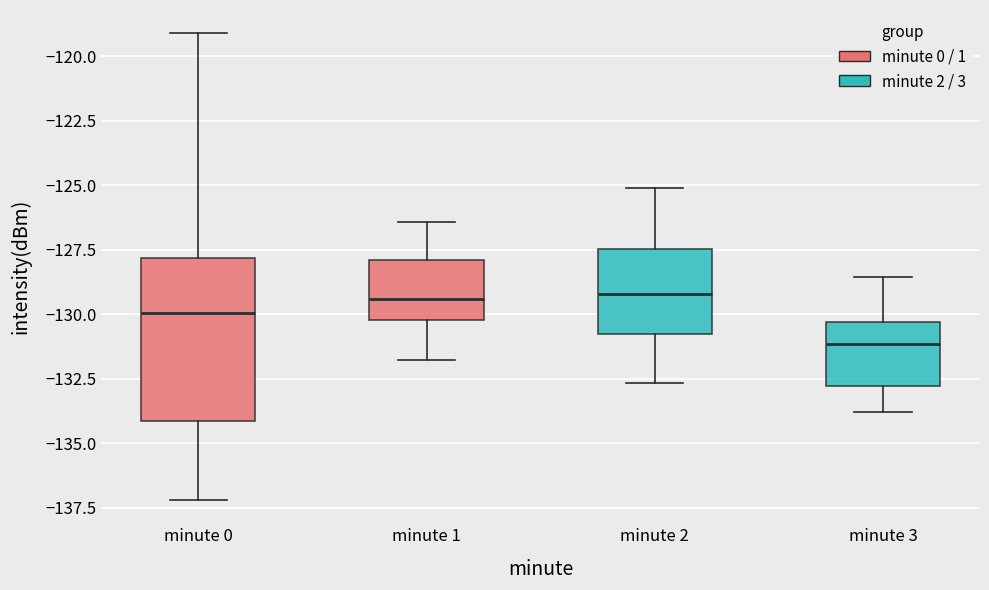

Where does the median line of the box for minute 2 sit on the y-axis? The values are not printed on the chart, so give them approximately, as read against the axis.

-129.0